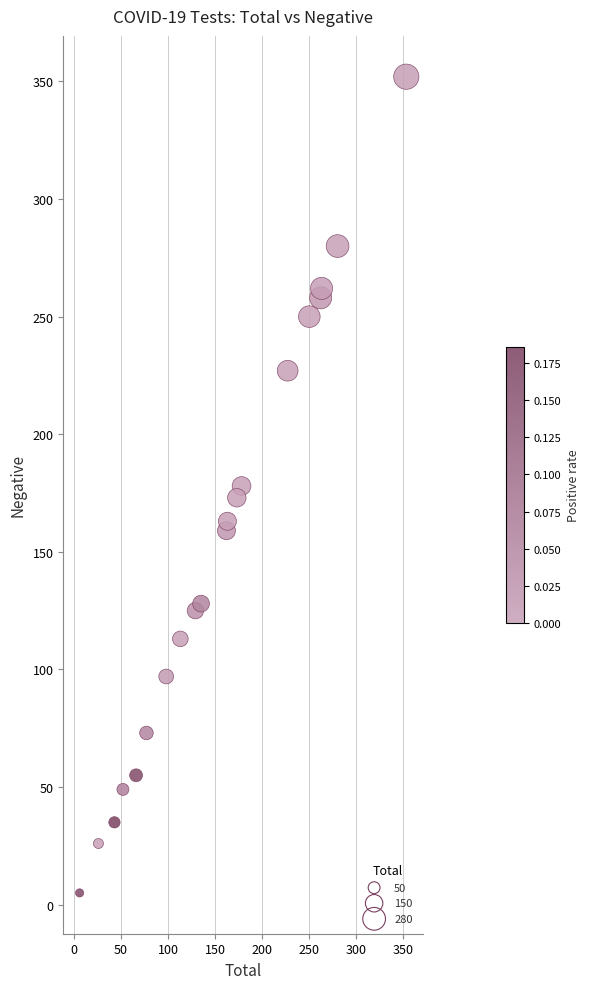

What is the range of X values (max minus min)?

347